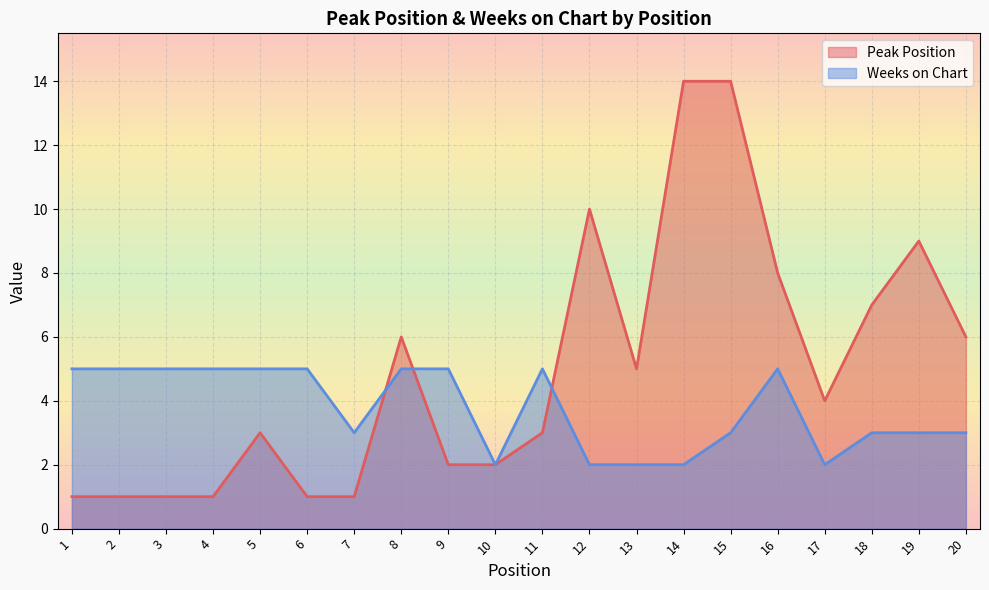

How many lines are shown in the chart?

2